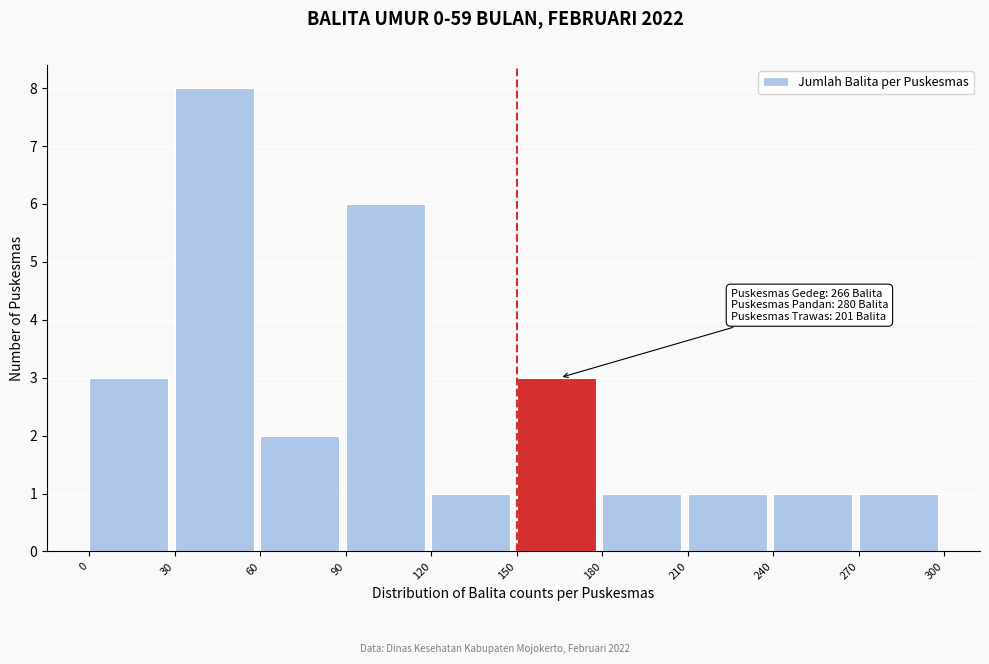

Over which range of the x-axis is the bar tallest?

30 to 60